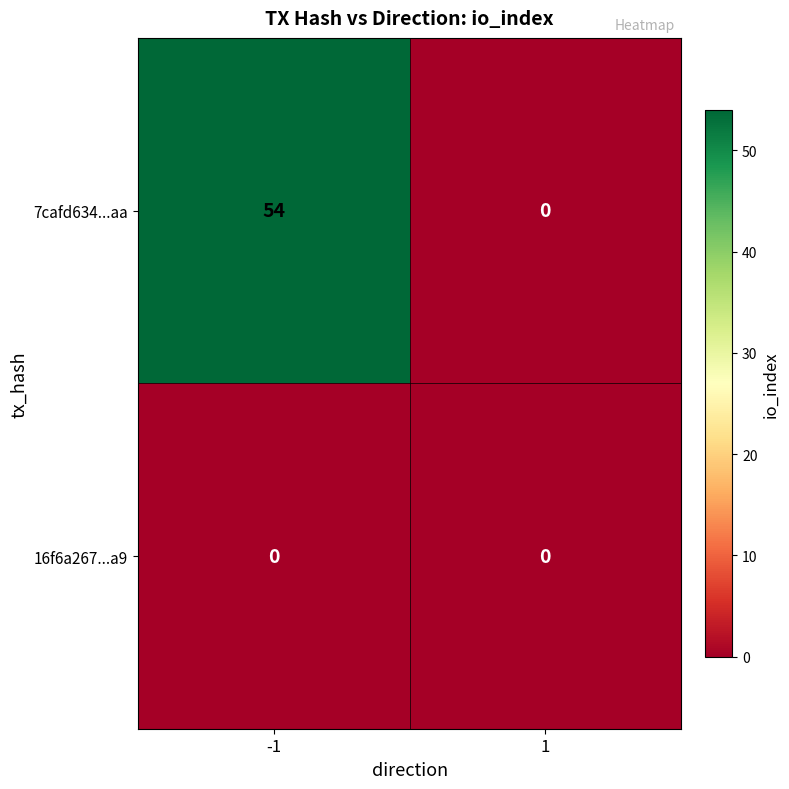

At how many categories does at least one series exceed 6?

1